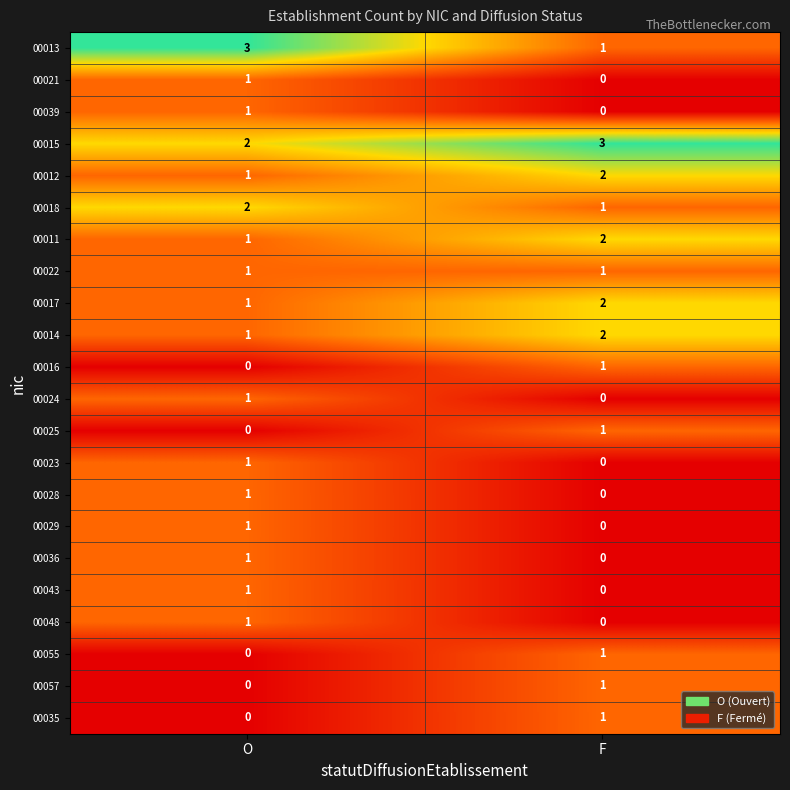

The 00011 series shows 1 at F. True or false?

False